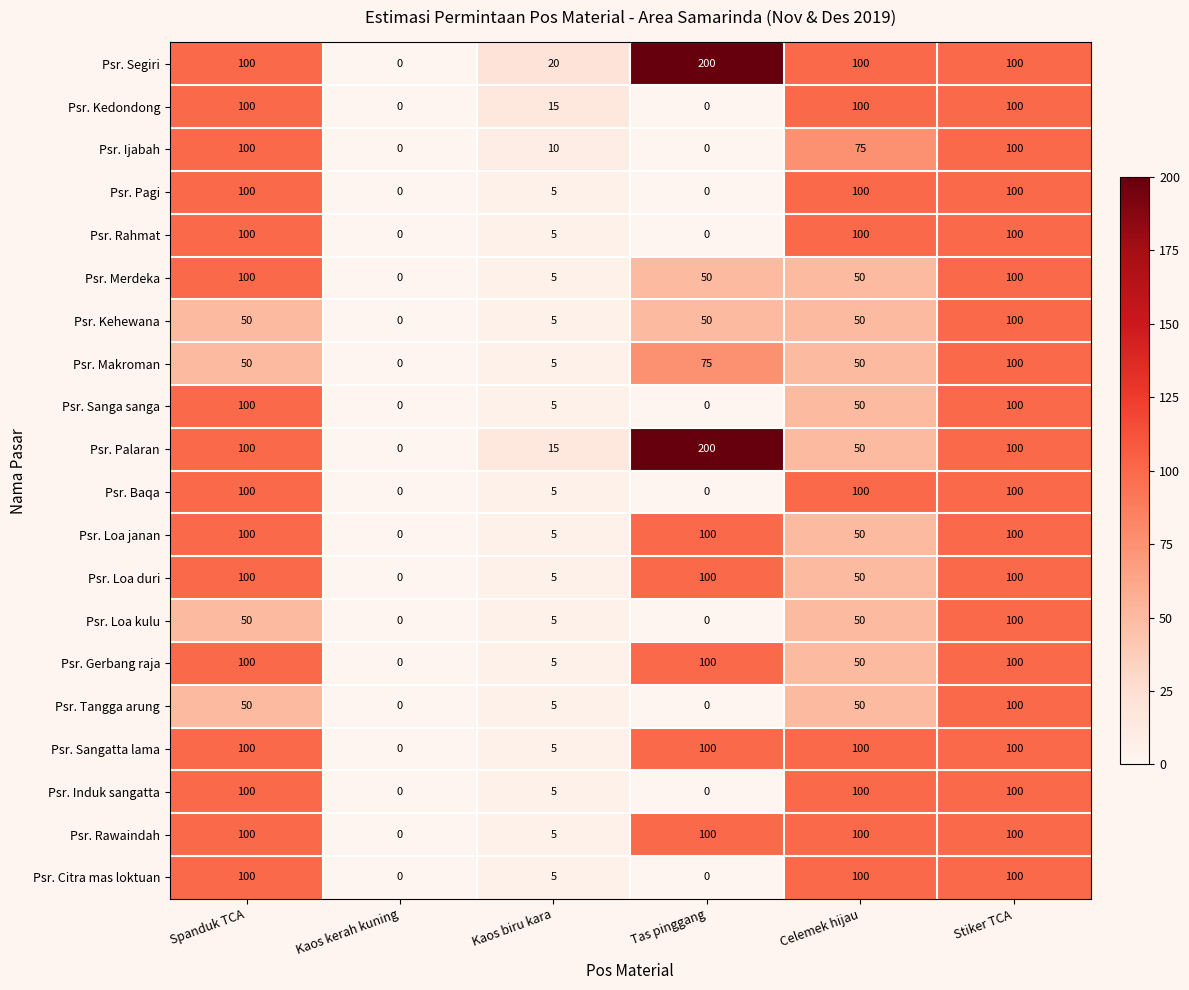

How many series are shown in this chart?

20